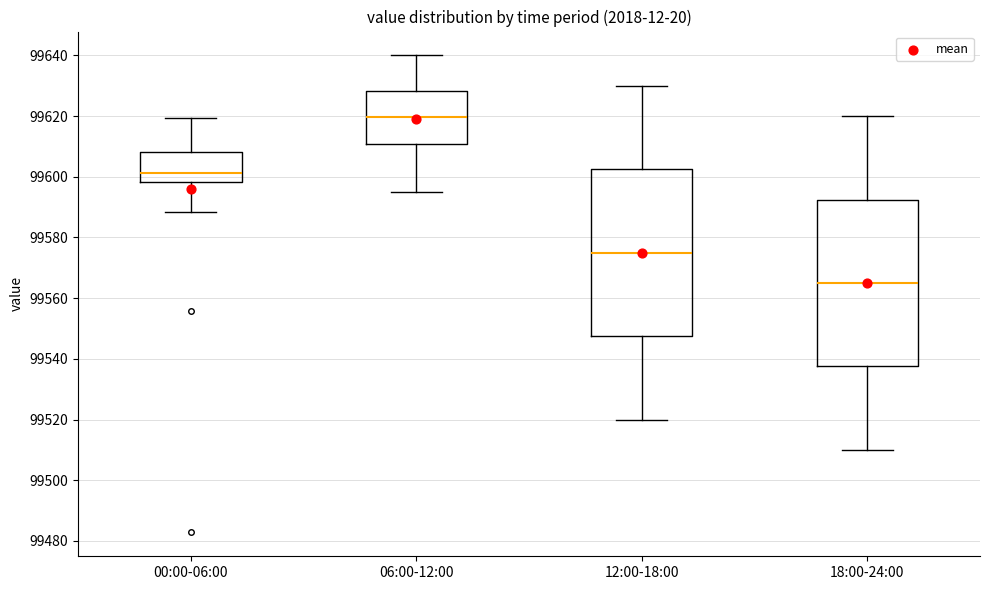

Which box's median line is the highest?

06:00-12:00